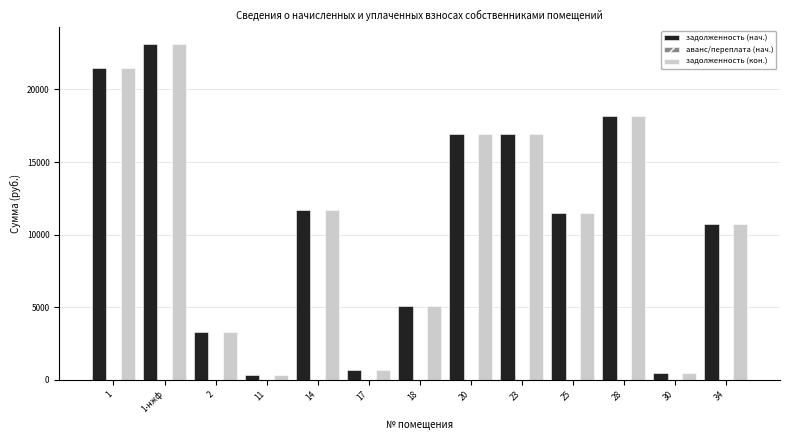

Reading left to right, extract all data points from this chart.

задолженность (нач.): 21457.7	23102.8	3306.3	328.3	11666.5	705.3	5101.3	16924.1	16924.1	11464.8	18190.5	458.1	10761.8
задолженность (кон.): 21457.7	23102.8	3306.3	328.3	11666.5	705.3	5101.3	16924.1	16924.1	11464.8	18190.5	458.1	10761.8